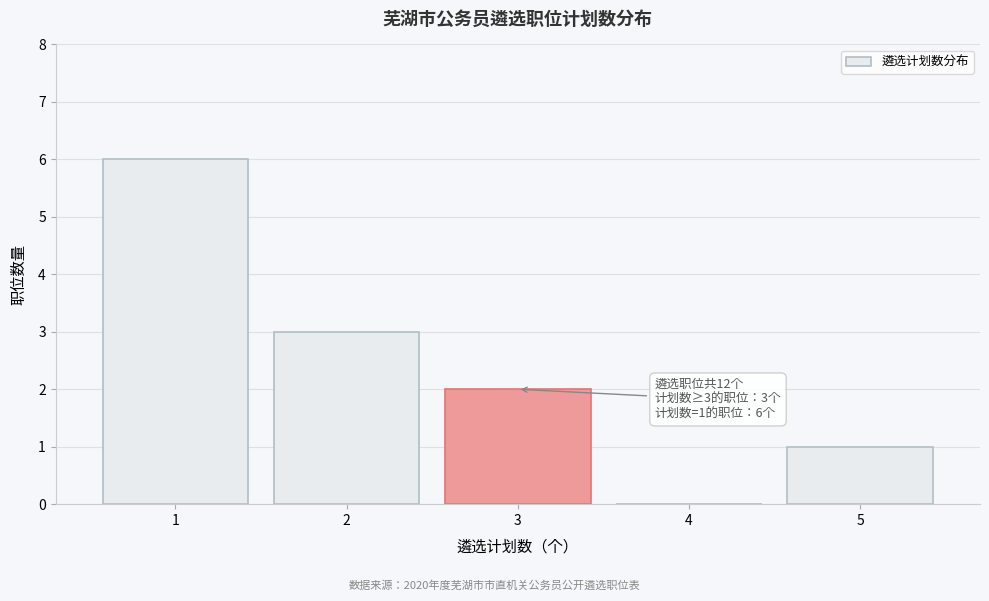

Reading left to right, what are all the values shown in this chart?

1=6	2=3	3=2	4=0	5=1